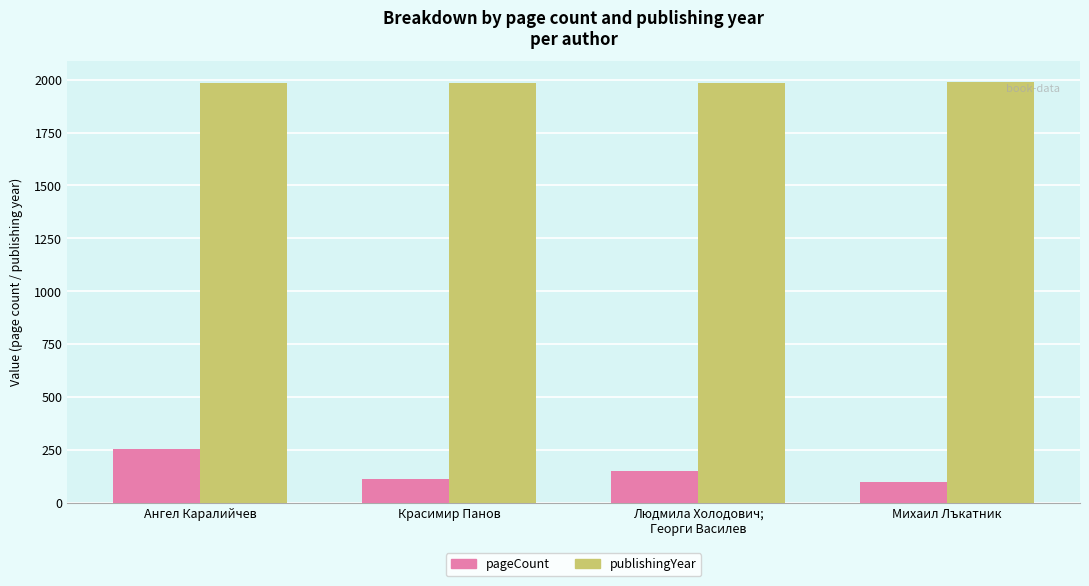

How many bars are there in total?

8